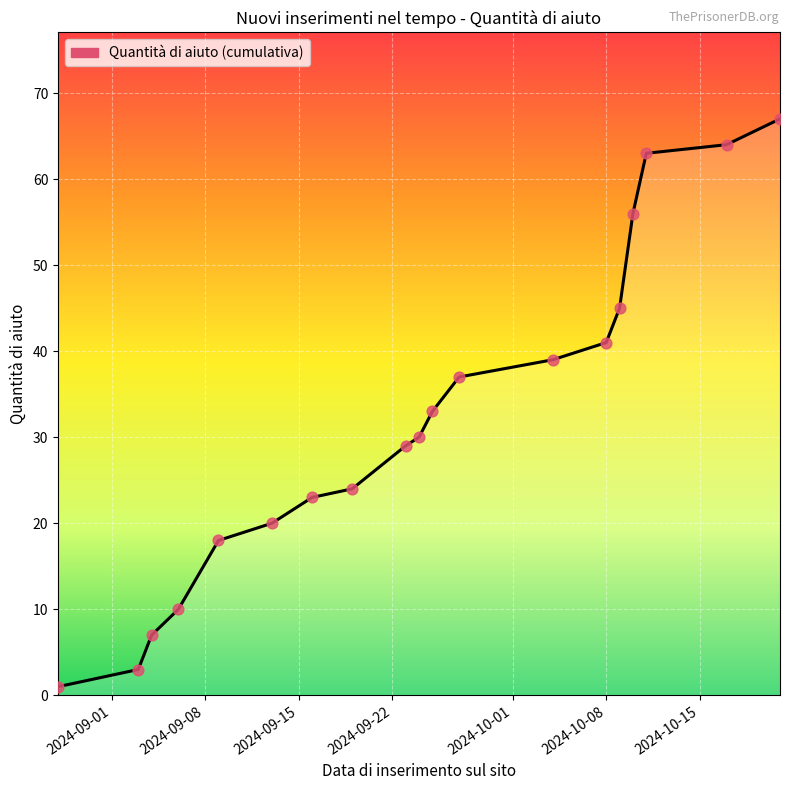

What is the difference between the maximum and minimum values?

66